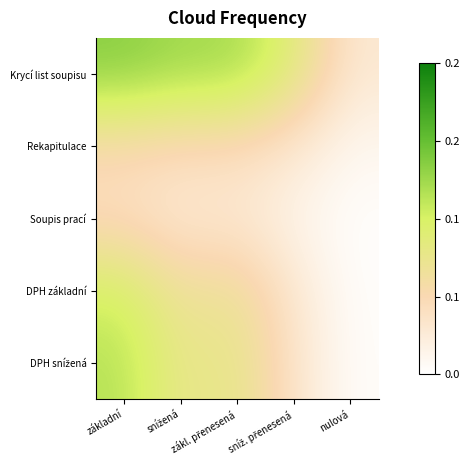

At which category is the sum across all series the highest?

základní